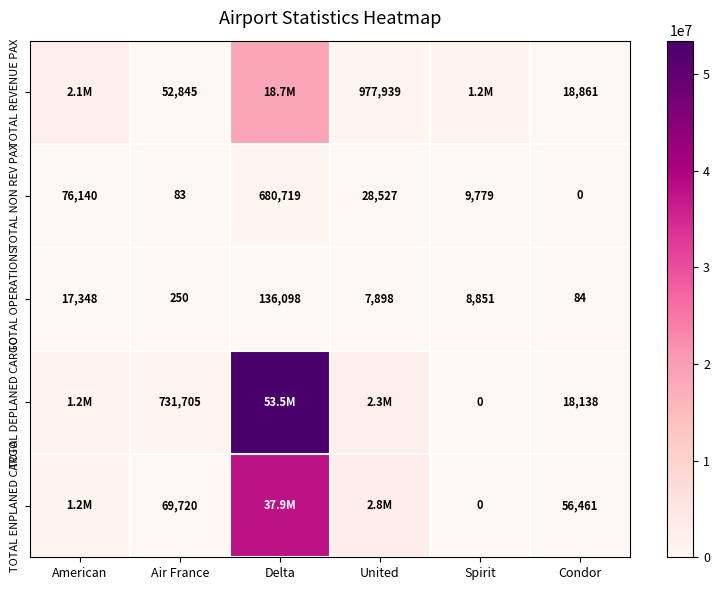

Is the value of TOTAL ENPLANED CARGO at Air France greater than the value of TOTAL NON REV PAX at United?

Yes